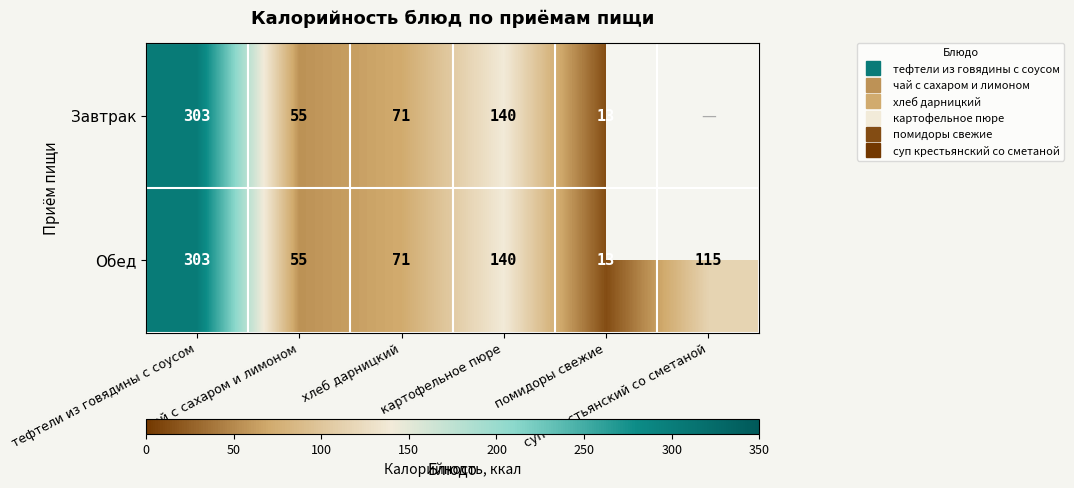

What is the average value of the Обед series?

116.2